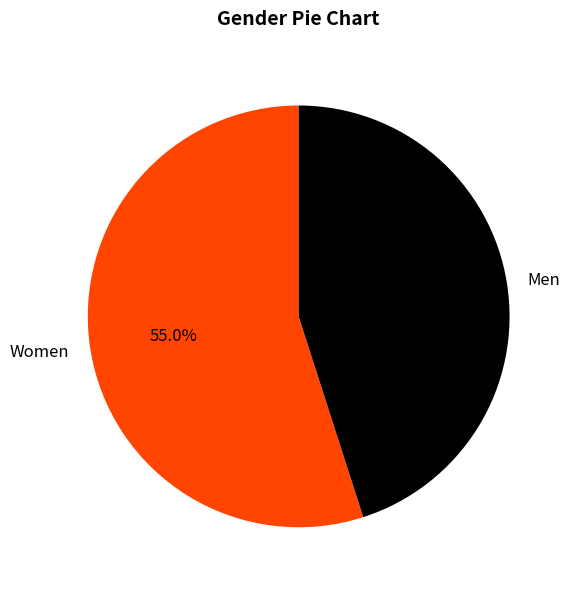

Does any single category account for the majority?

Yes